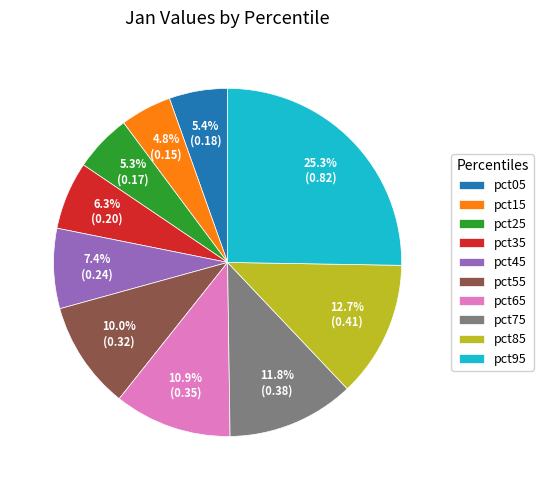

Does pct25 represent more than half of the total?

No